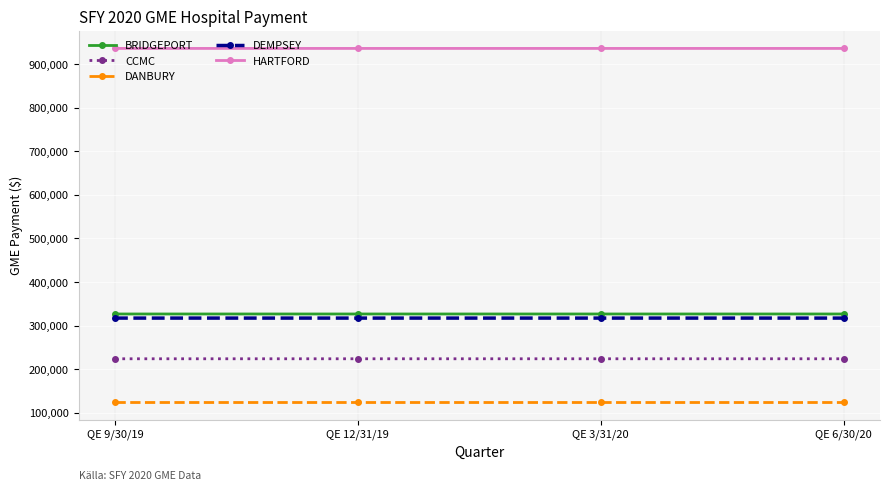

Does the chart have visible grid lines?

Yes